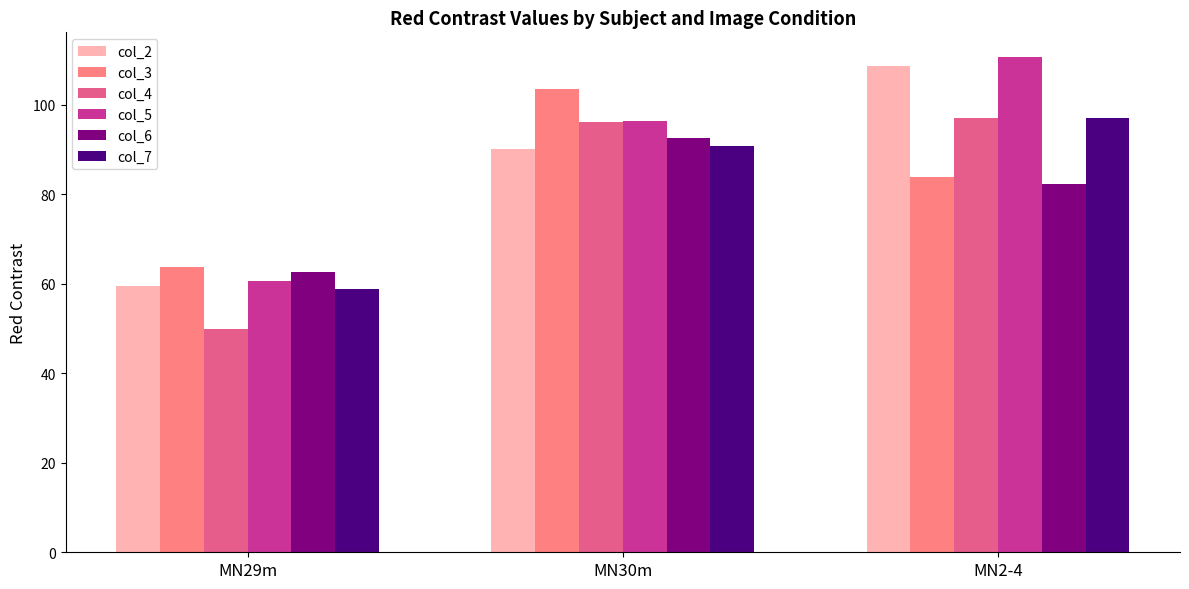

What is the label of the 1st bar from the left?

MN29m